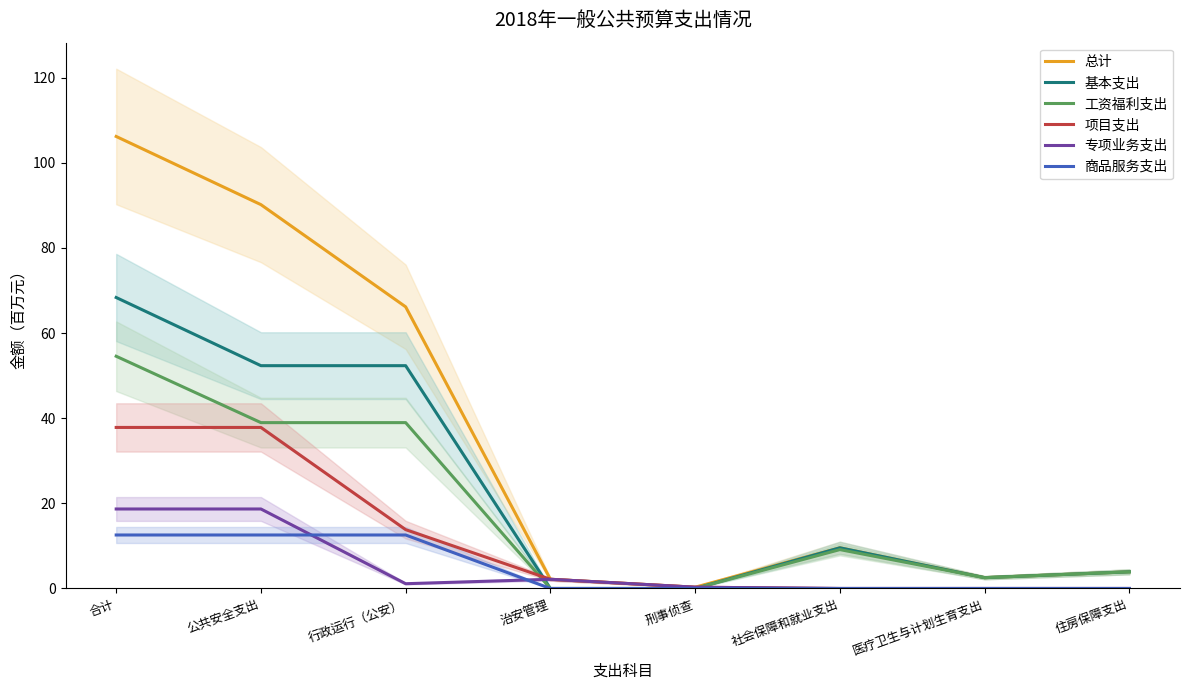

Read the 工资福利支出 value at 医疗卫生与计划生育支出.

2.5